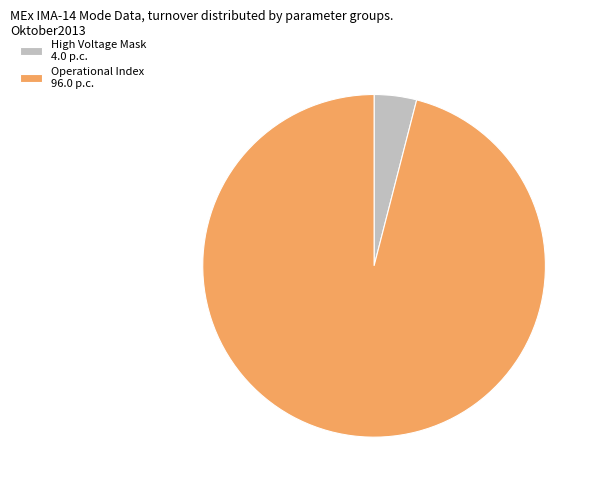

Which slice is the smallest?

High Voltage Mask 4.0 p.c.